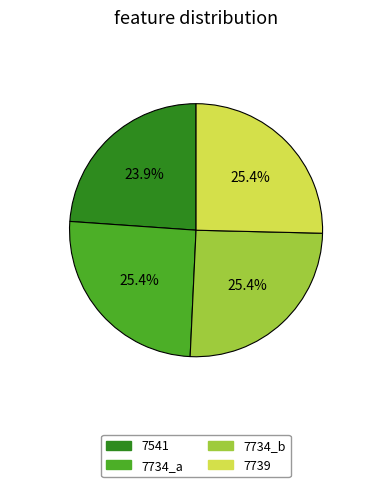

Which slice is the smallest?

7541